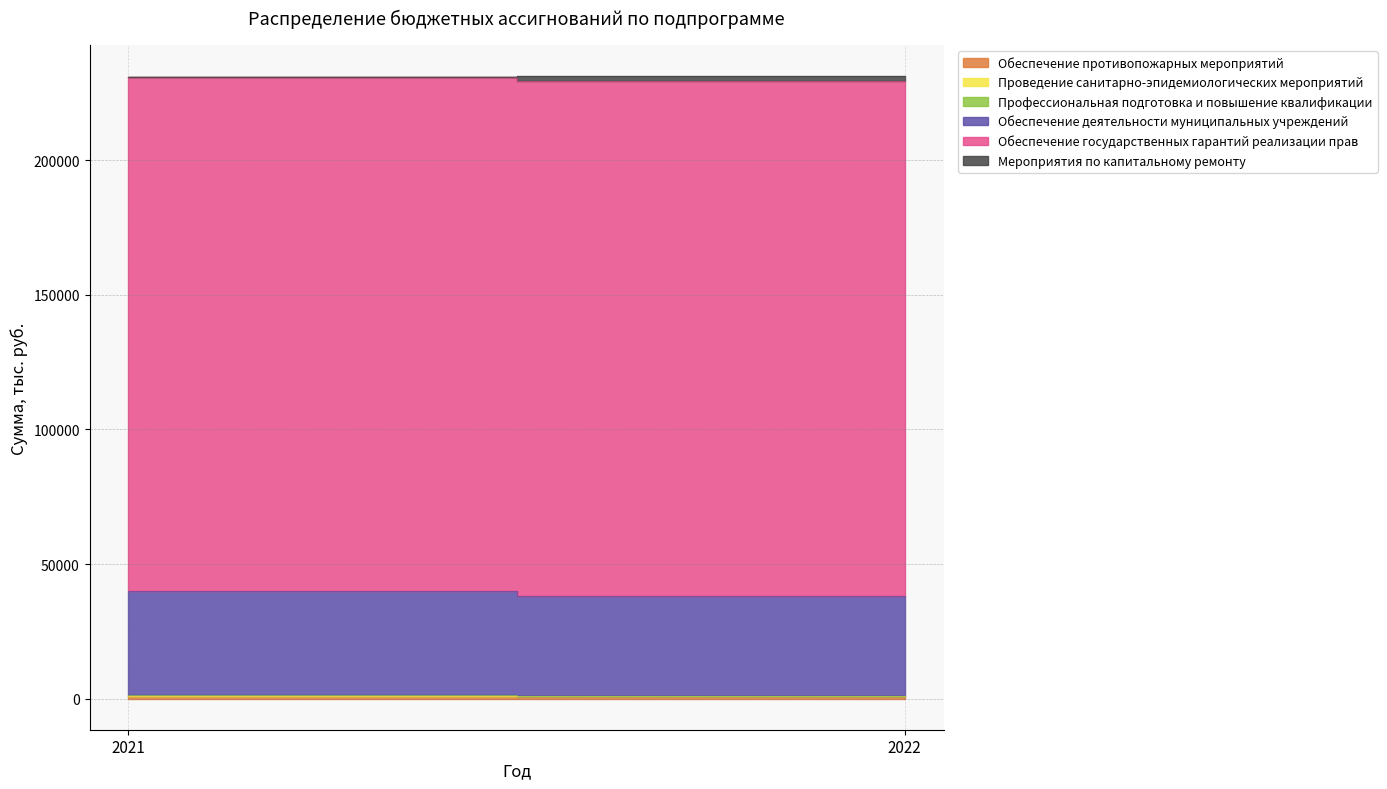

What is the sum of the Проведение санитарно-эпидемиологических мероприятий values at 2021 and 2022?

66.8